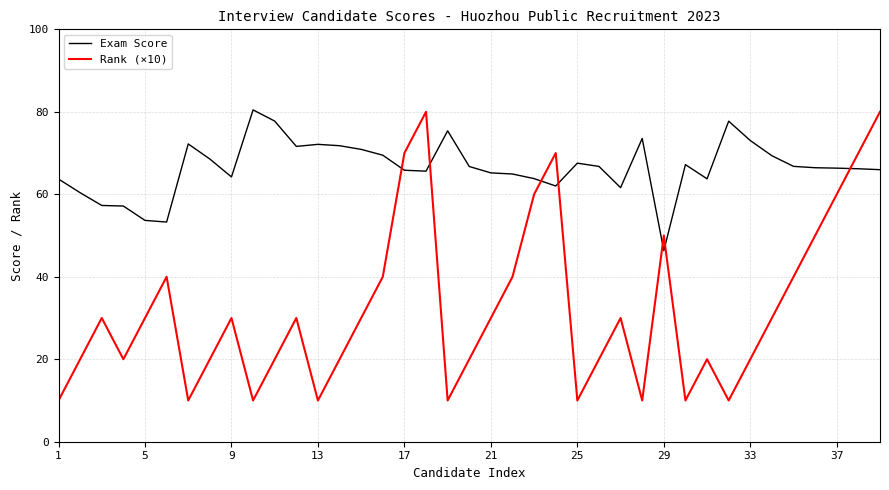

Which series has the largest range (max minus min)?

Rank (×10)